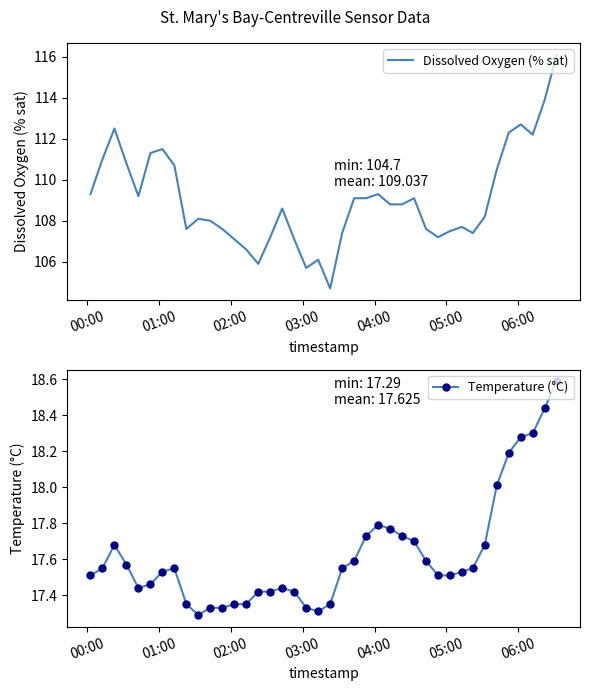

What is the highest value of the Dissolved Oxygen (% sat) series?

116.1